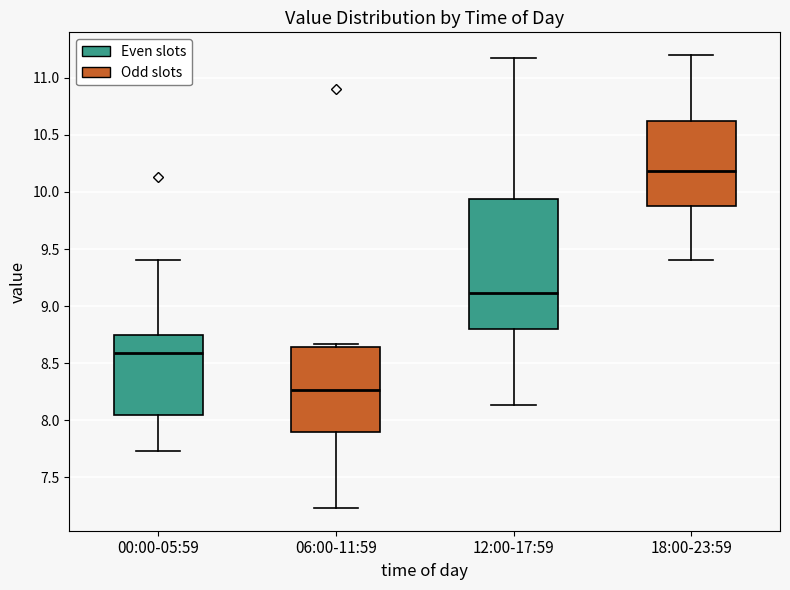

Comparing the boxes themselves (not the whiskers), which one is the tallest?

12:00-17:59